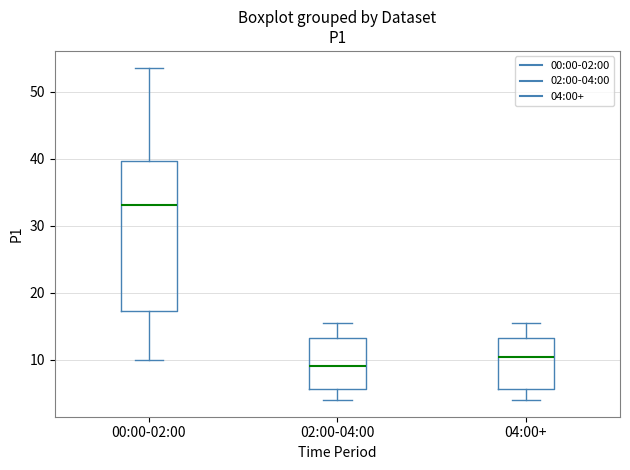

Reading left to right, transcribe this box plot: for each box, give where its median line is, the range the box spans, and where its two whiskers end, as read against the y-axis. The values are not printed on the chart, so give them approximately, as read against the axis.

00:00-02:00: median 33, box 17 to 40, whiskers 10 to 54
02:00-04:00: median 9, box 6 to 13, whiskers 4 to 15
04:00+: median 10, box 6 to 13, whiskers 4 to 15